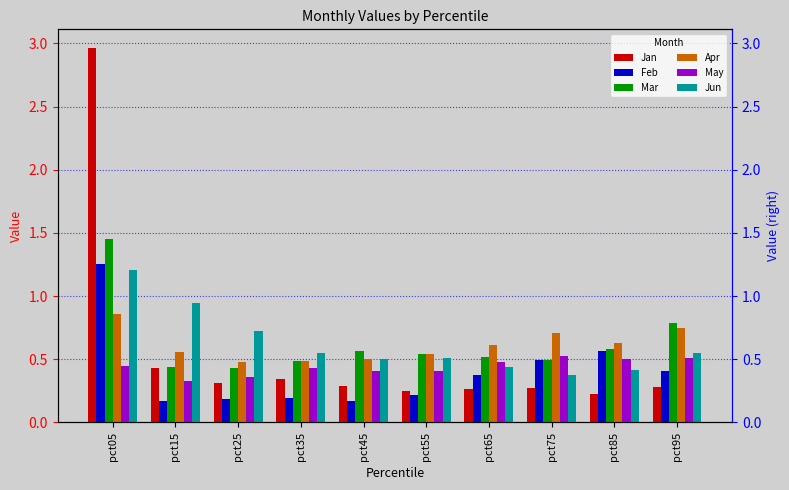

Which series has the largest range (max minus min)?

Jan